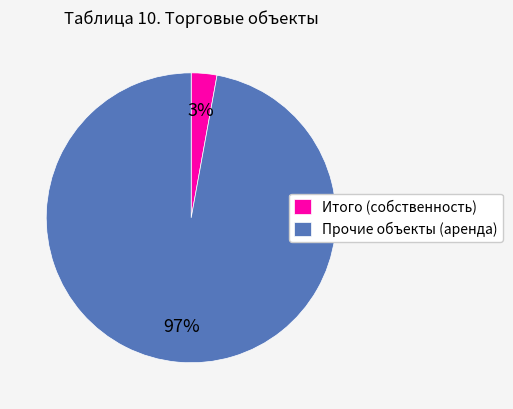

Is there a majority slice in this chart?

Yes